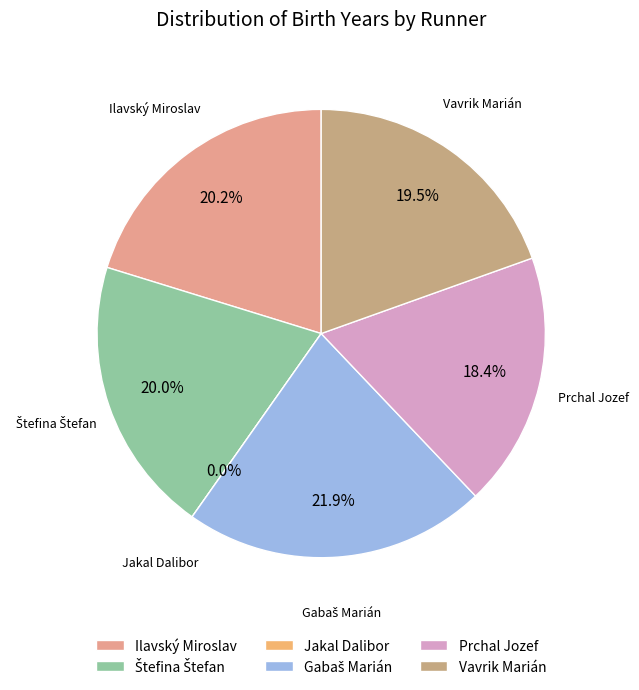

What percentage is the Gabaš Marián slice, to the nearest percent?

22%